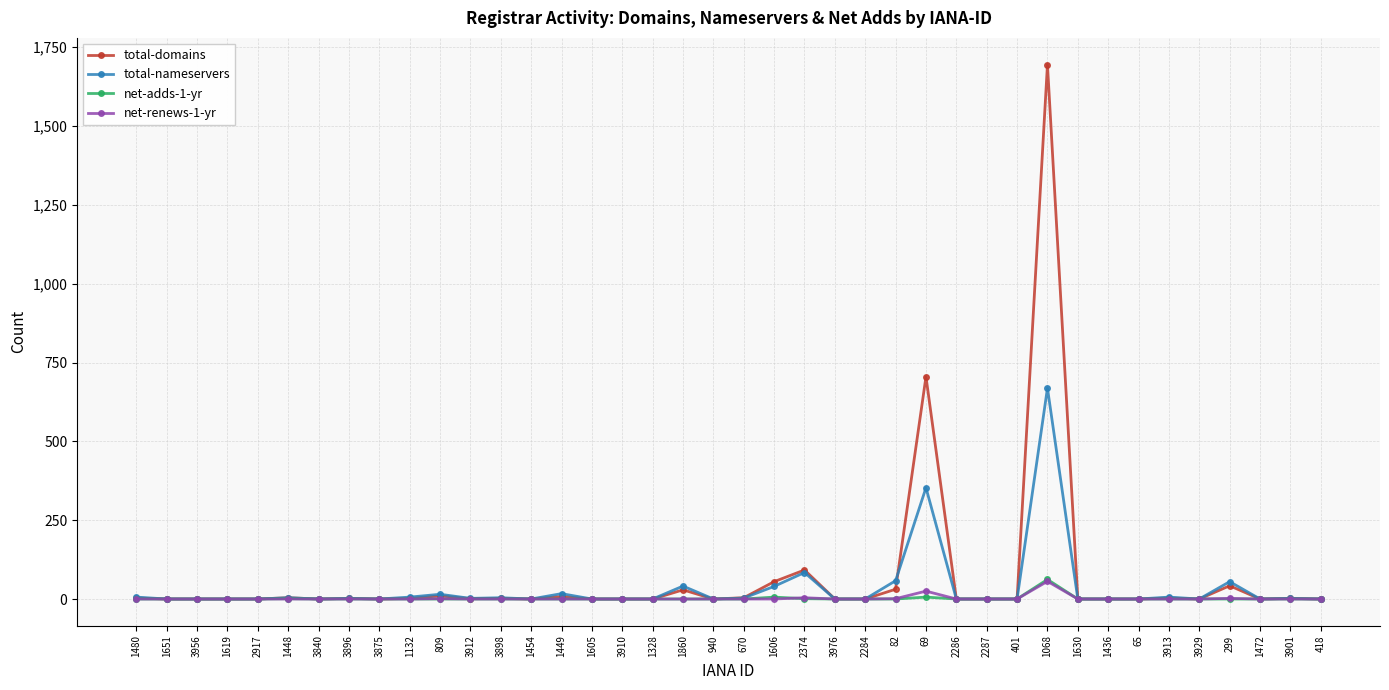

Where is net-renews-1-yr nearest to the value 28?

69